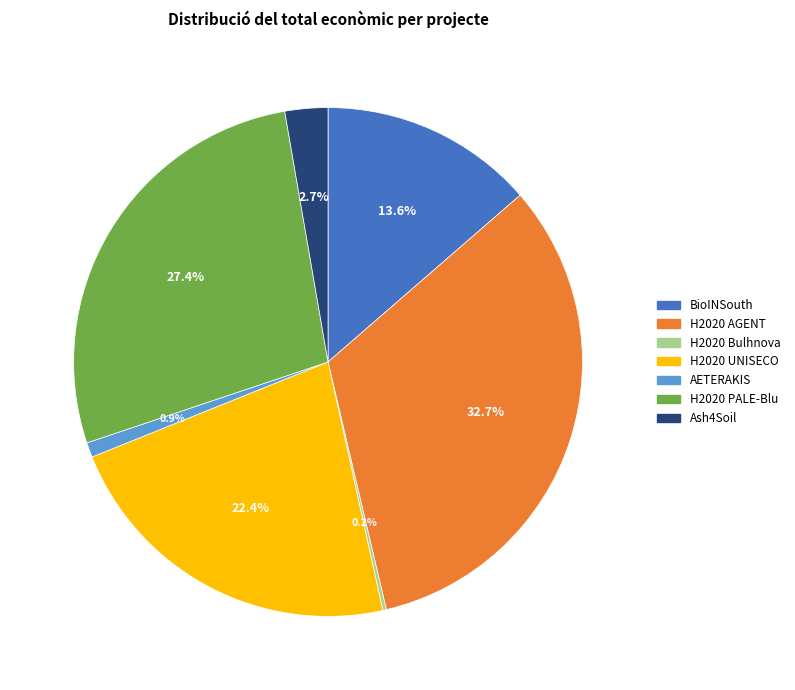

To the nearest percent, what percentage of the pie is AETERAKIS?

1%